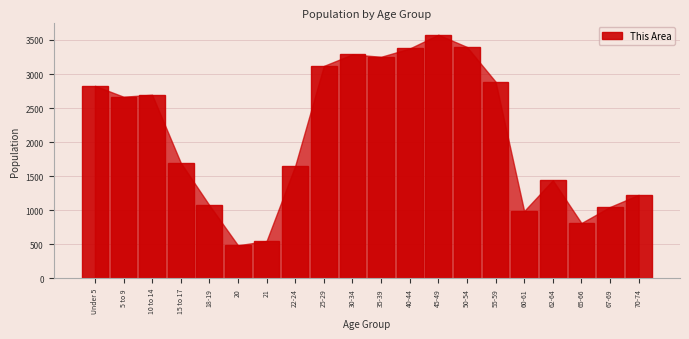

Reading left to right, what are all the values shown in this chart?

2827	2667	2696	1698	1074	485	549	1653	3119	3289	3253	3375	3577	3398	2888	988	1441	812	1048	1226